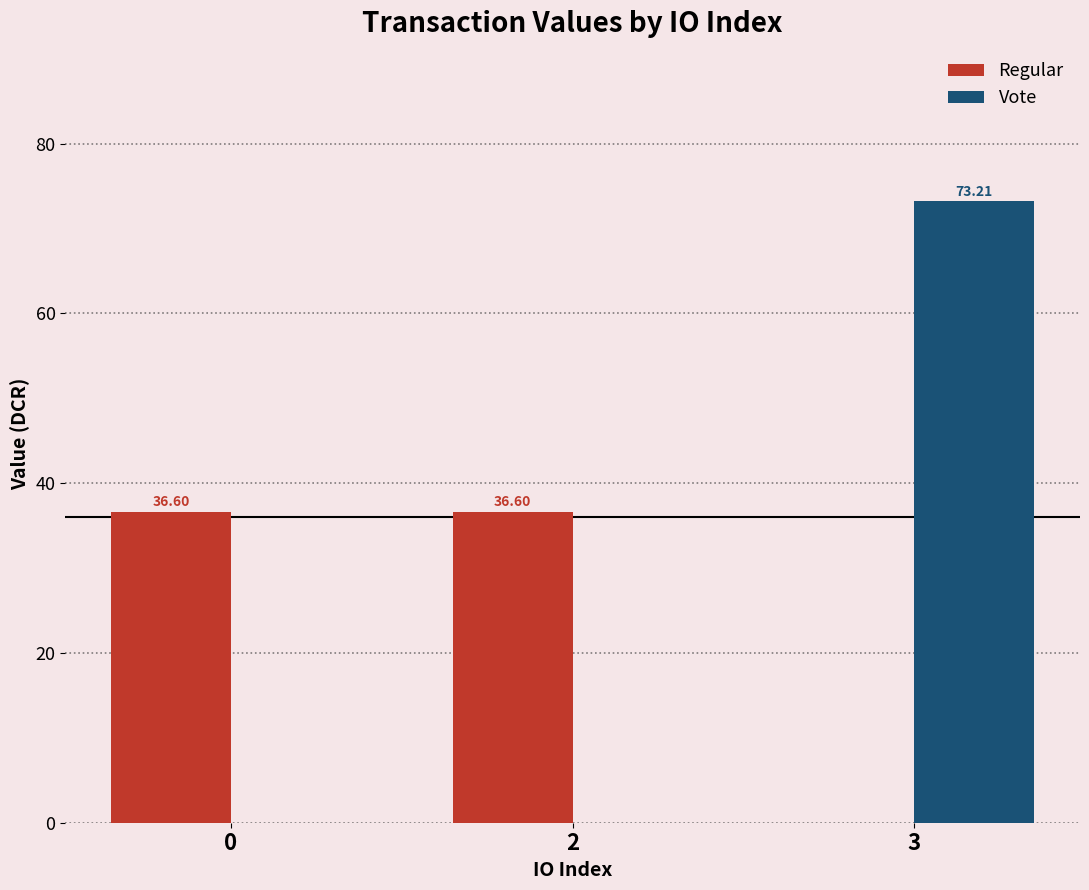

How many categories are shown in the chart?

3